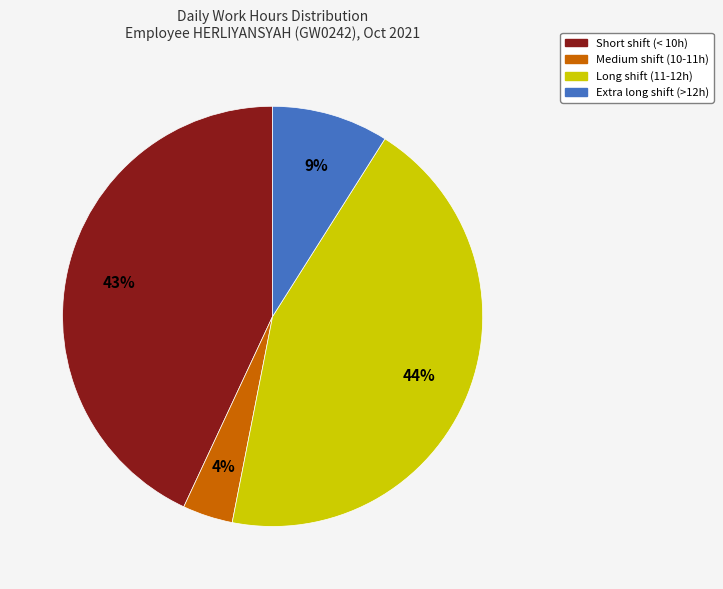

To the nearest percent, what is the average slice percentage?

25%